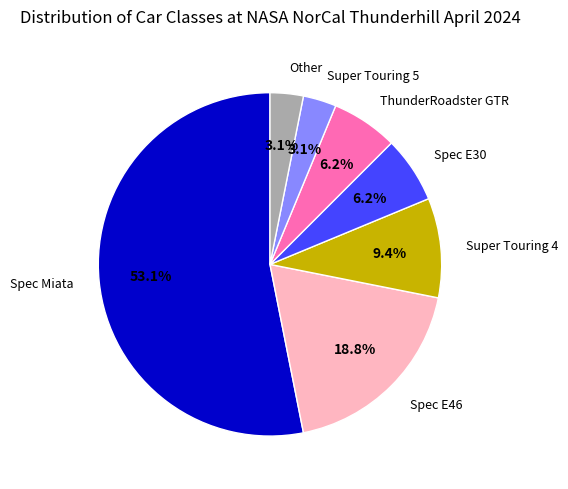

Does any single category account for the majority?

Yes